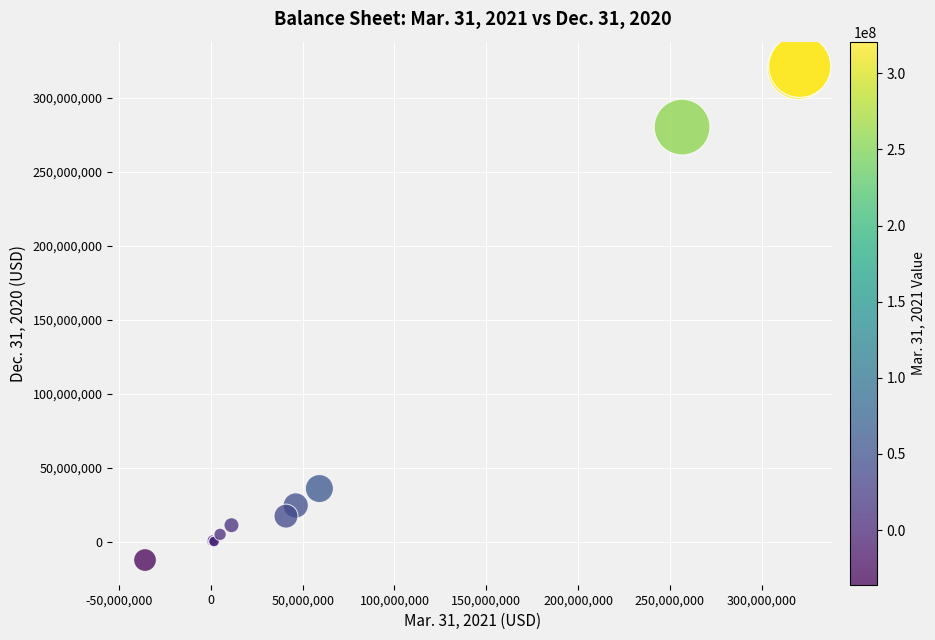

What Y value in the scatter plot is closest to 154492722?

35980062